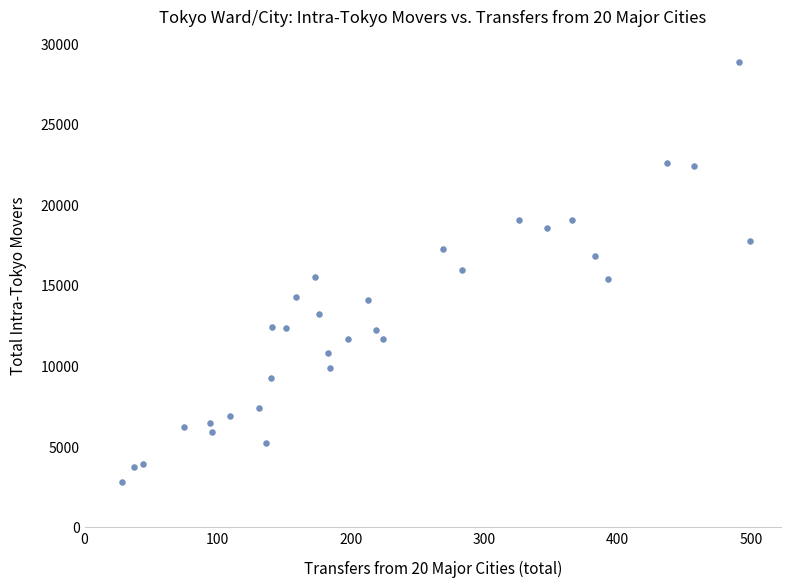

What is the range of Y values (max minus min)?

26007